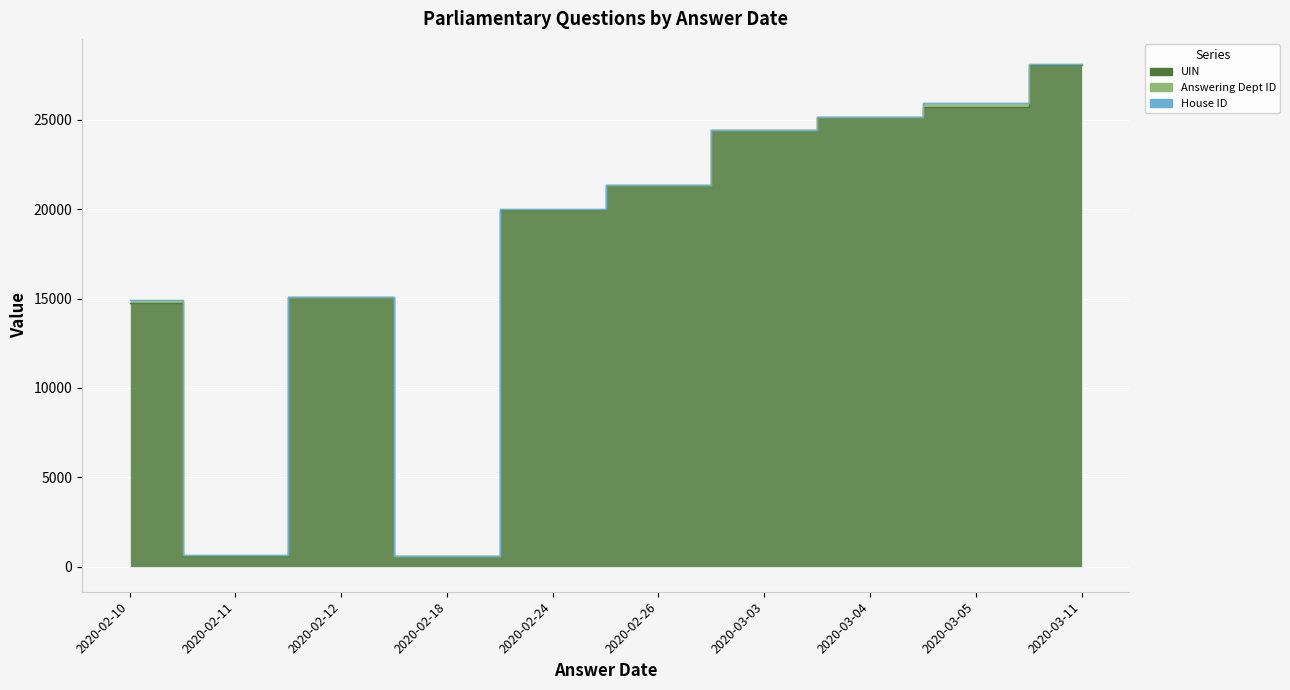

True or false: House ID and Answering Dept ID intersect in this chart.

False